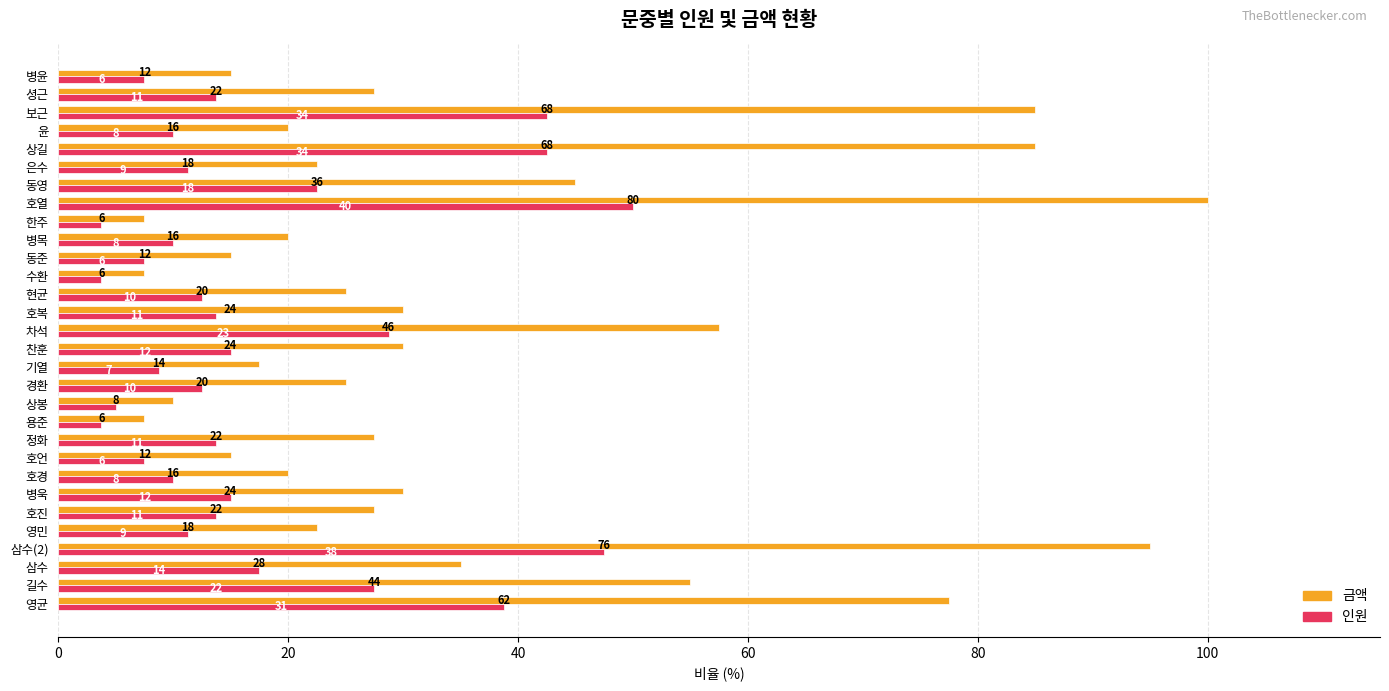

What is the minimum value shown in the chart?

3.8